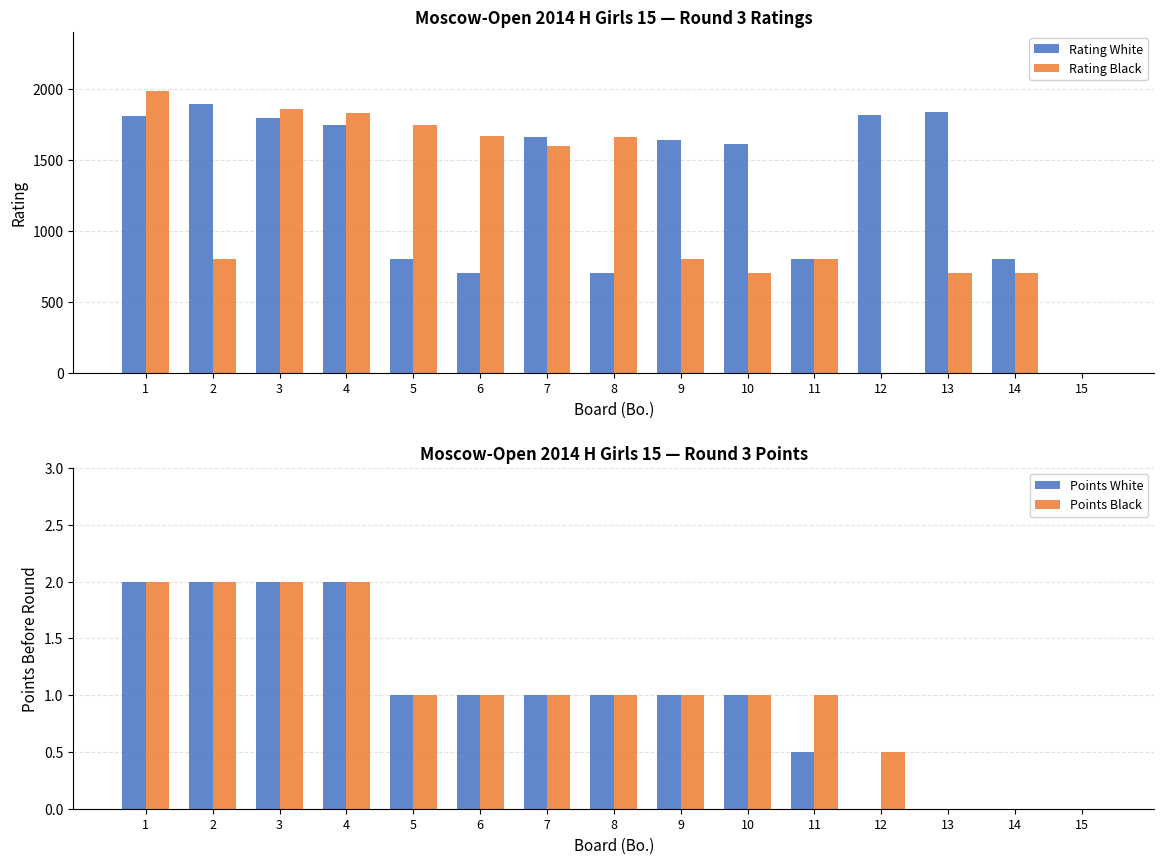

The Rating Black series shows 1665.0 at 6. True or false?

True